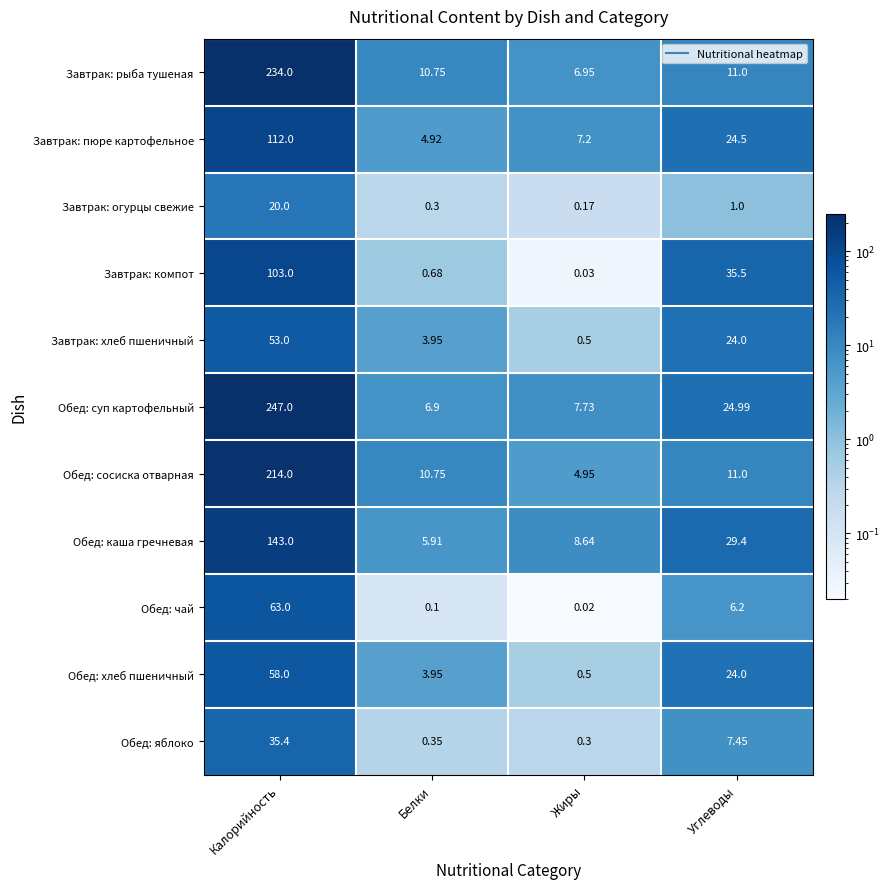

Which label corresponds to the smallest value in the chart?

Жиры